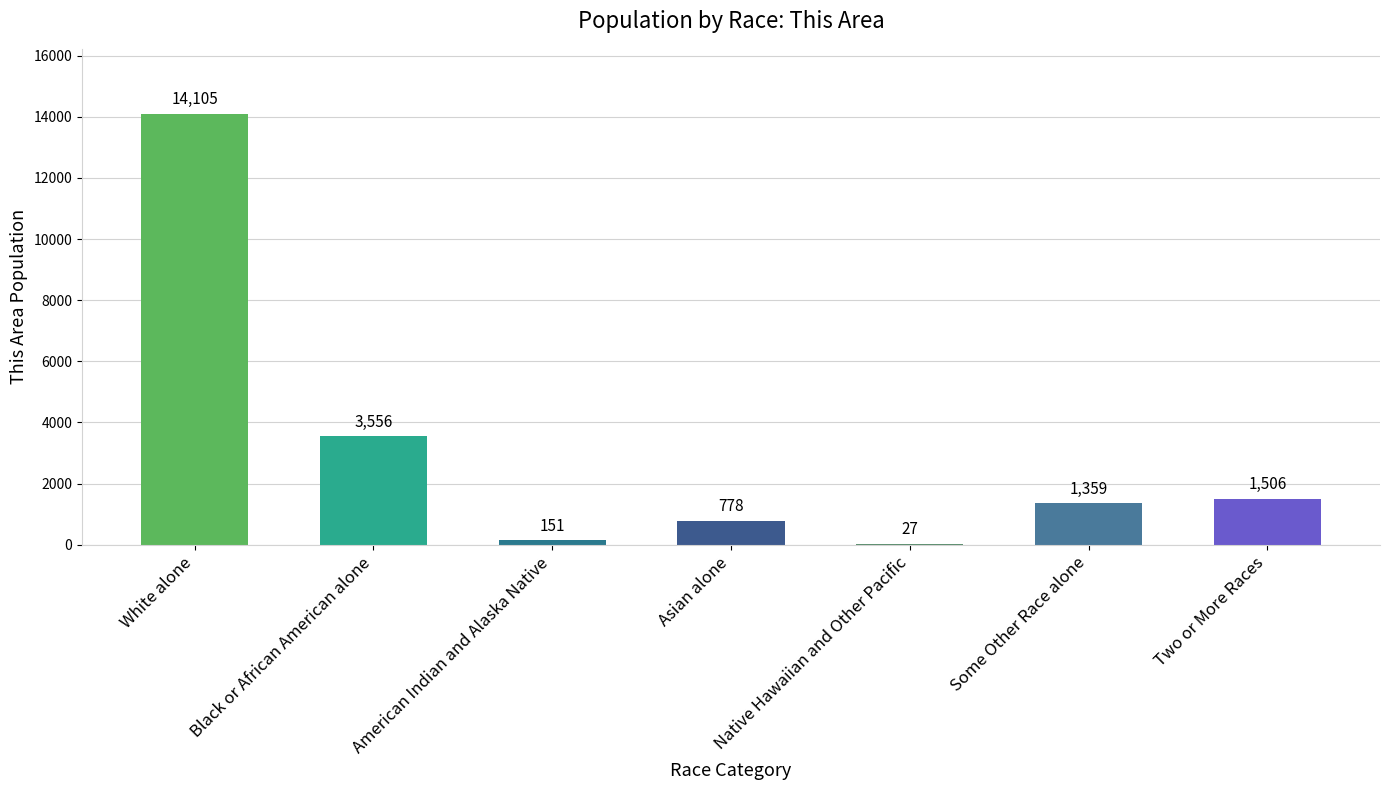

What is the greatest value displayed?

14105